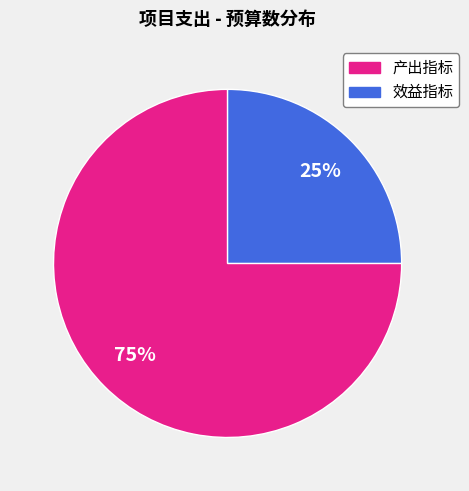

Does any single category account for the majority?

Yes